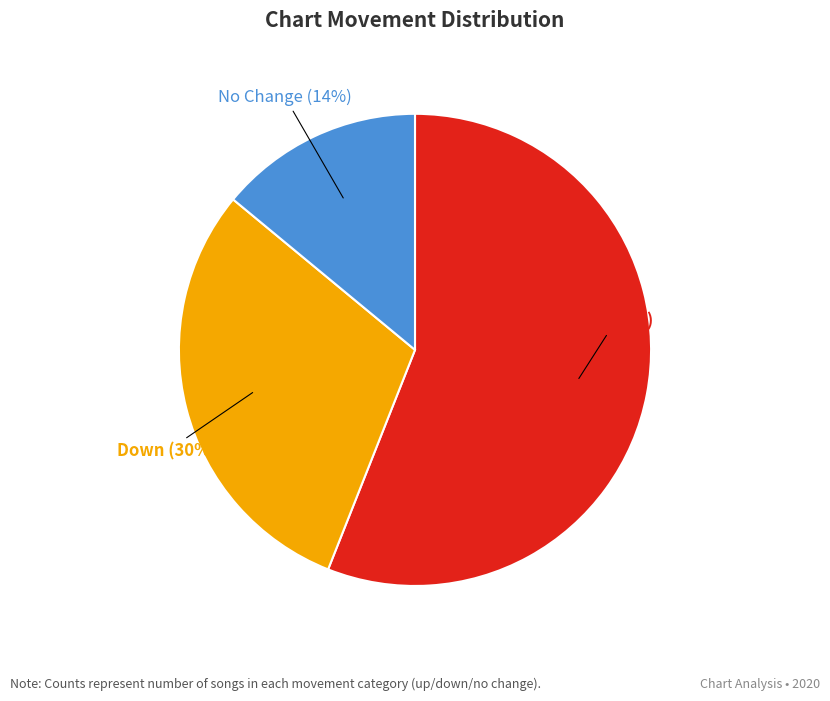

To the nearest percent, what is the difference between the largest and smallest slice percentages?

42%